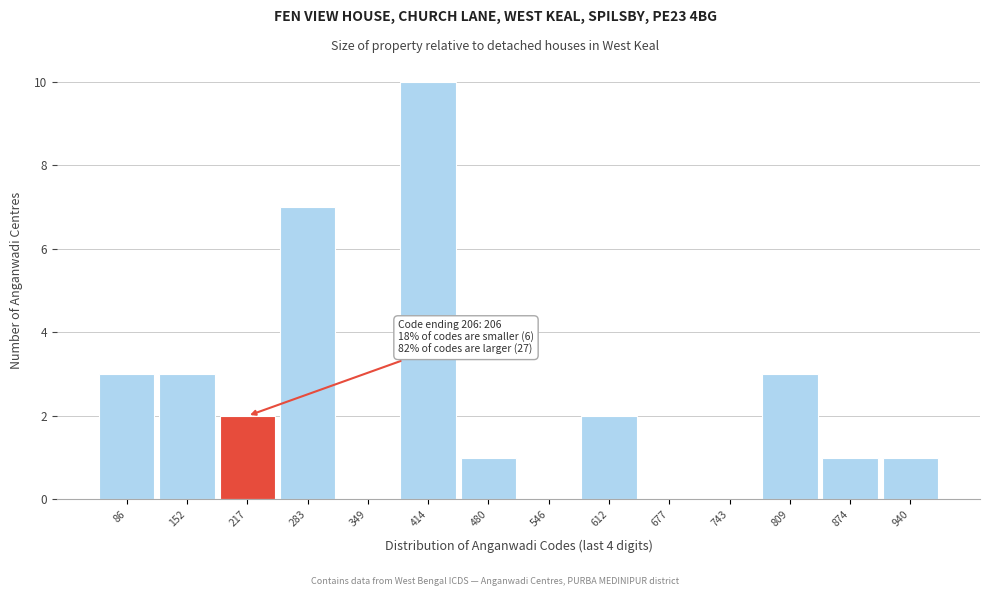

Over which range of the x-axis is the bar tallest?

380 to 450